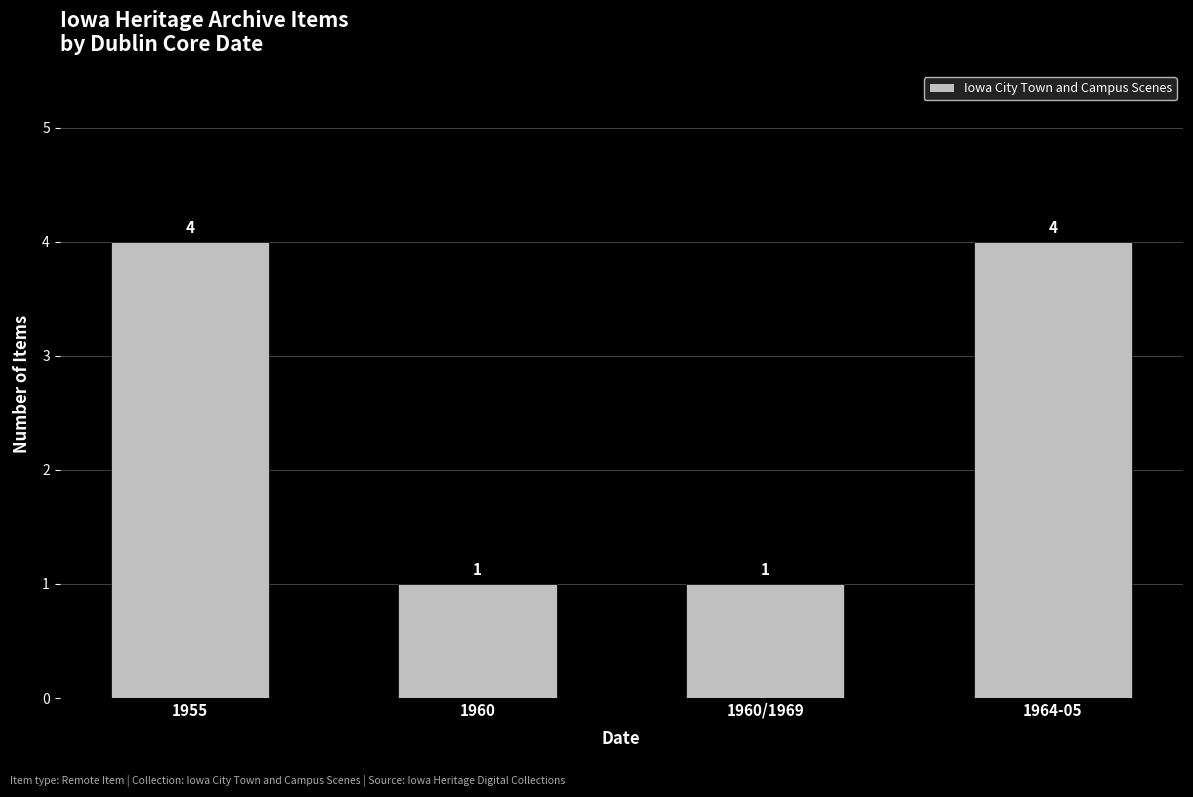

Which has a higher value, 1960/1969 or 1955?

1955